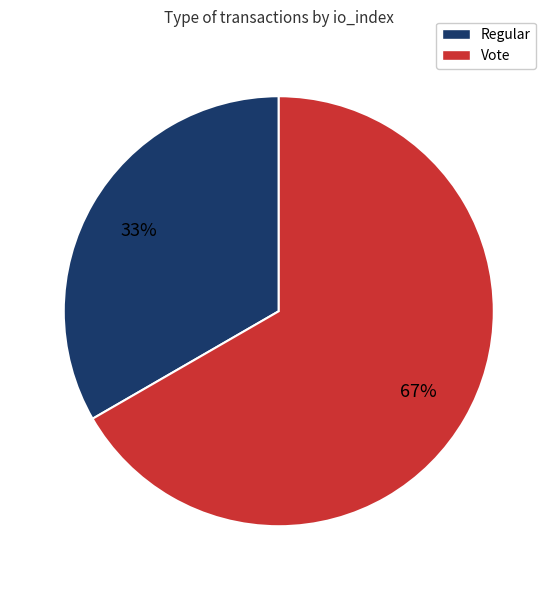

To the nearest percent, what is the combined percentage of Regular and Vote?

100%